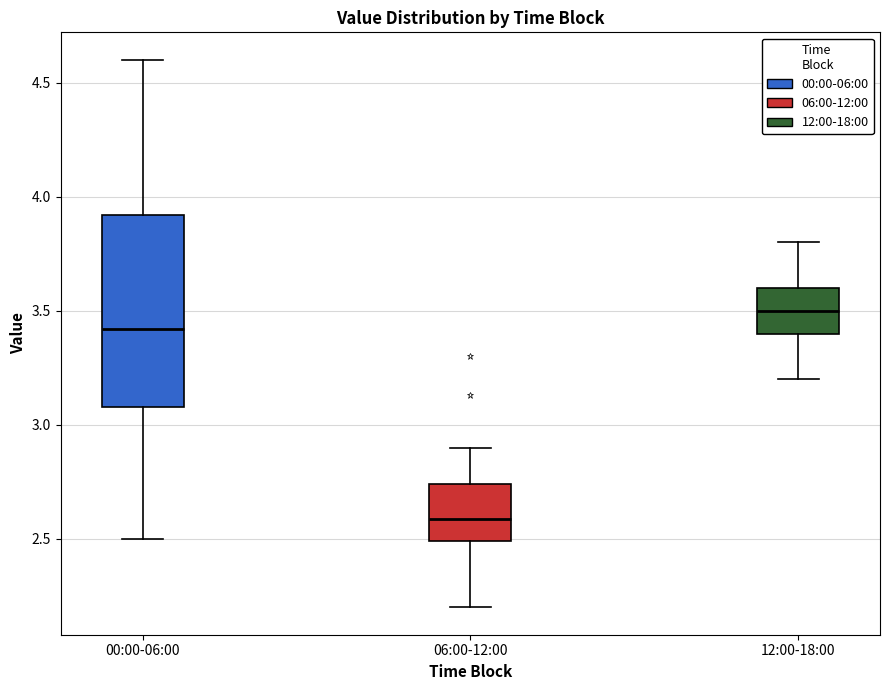

Reading left to right, transcribe this box plot: for each box, give where its median line is, the range the box spans, and where its two whiskers end, as read against the y-axis. The values are not printed on the chart, so give them approximately, as read against the axis.

00:00-06:00: median 3.40, box 3.10 to 3.90, whiskers 2.50 to 4.60
06:00-12:00: median 2.60, box 2.50 to 2.75, whiskers 2.20 to 2.90
12:00-18:00: median 3.50, box 3.40 to 3.60, whiskers 3.20 to 3.80